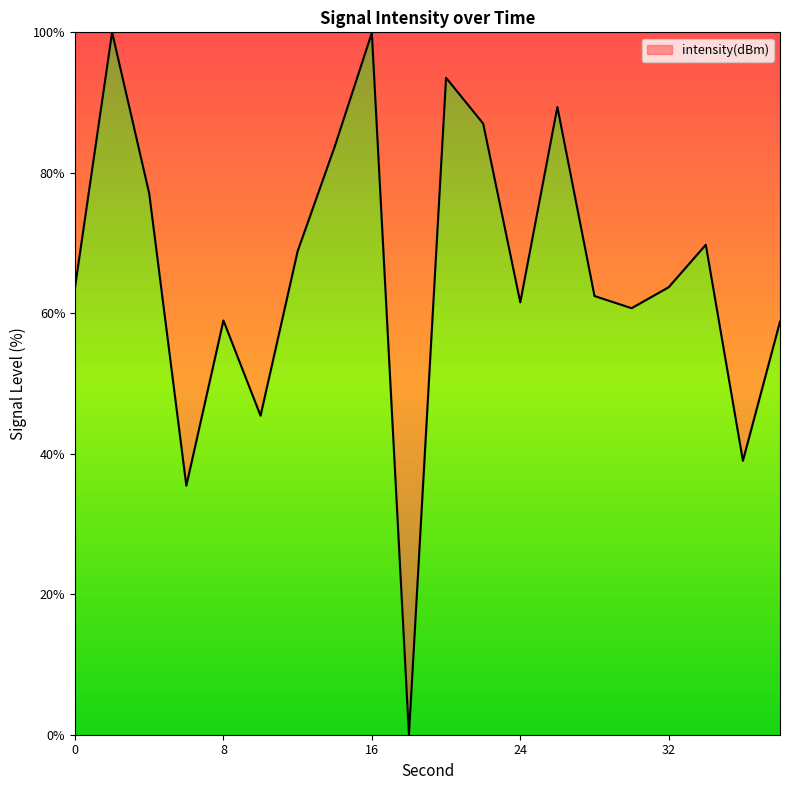

What is the greatest value displayed?

100.0